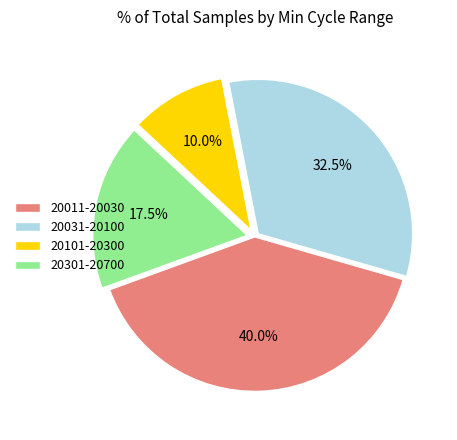

What portion of the pie excludes 20031-20100?

67.5%